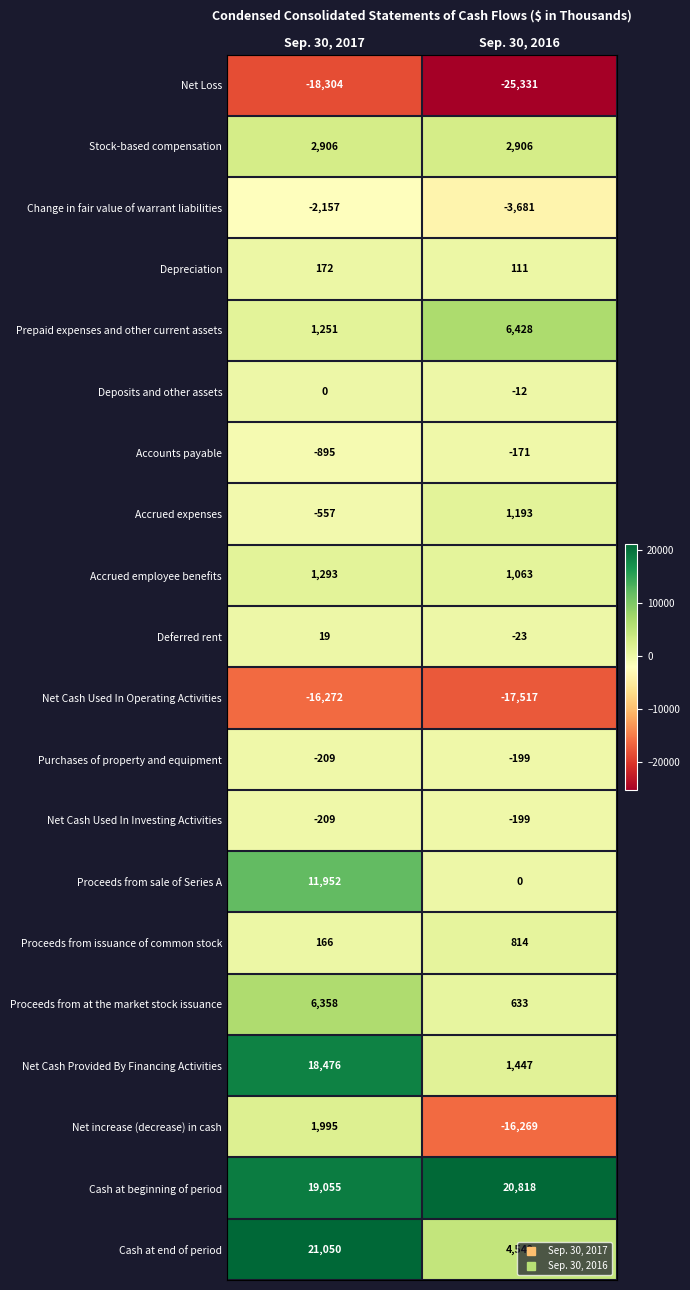

What is the highest value of the Net Cash Used In Investing Activities series?

-199